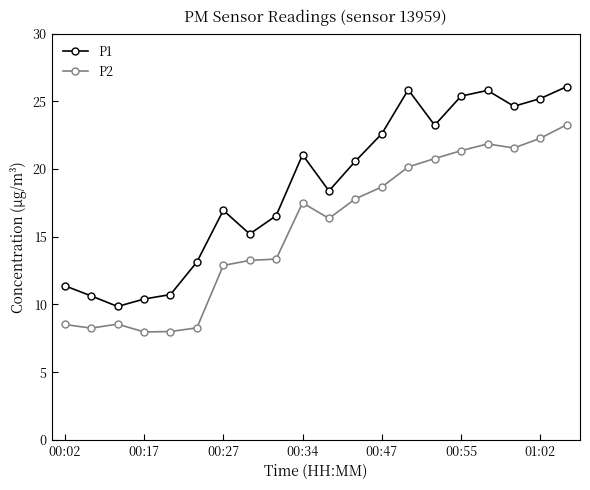

What is the sum of all P2 values?

310.6